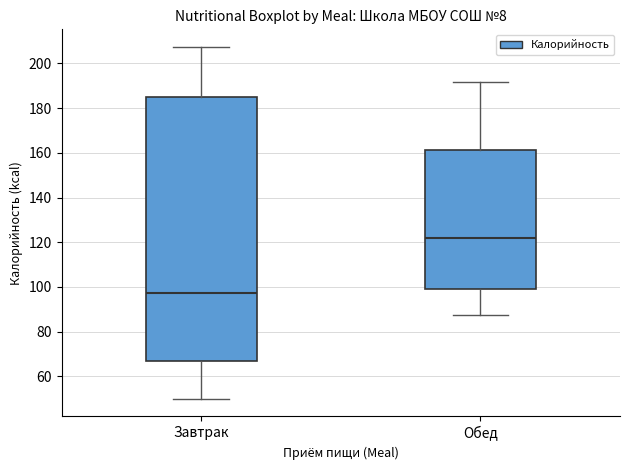

Which box has the lowest median line?

Завтрак